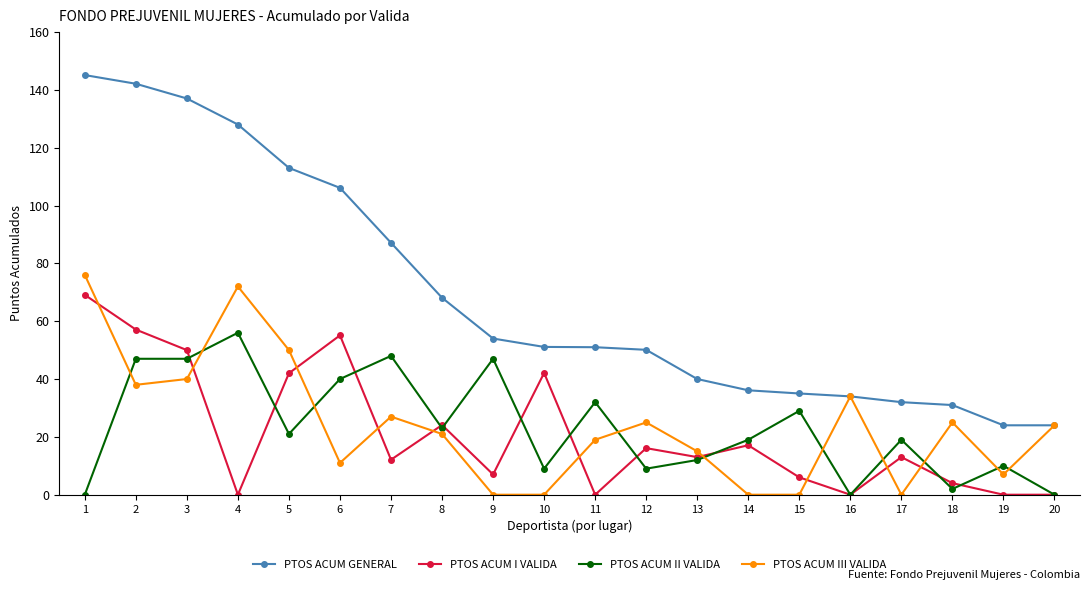

What are all the series names shown in the legend?

PTOS ACUM GENERAL, PTOS ACUM I VALIDA, PTOS ACUM II VALIDA, PTOS ACUM III VALIDA